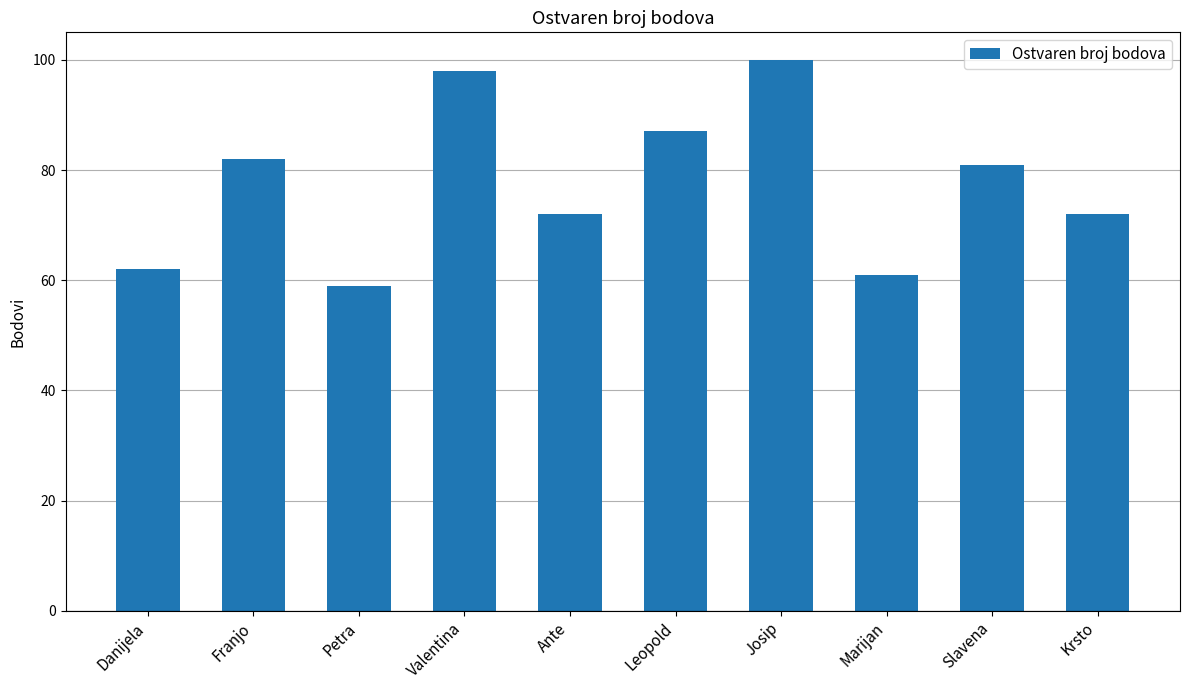

The value at Marijan is 61. True or false?

True